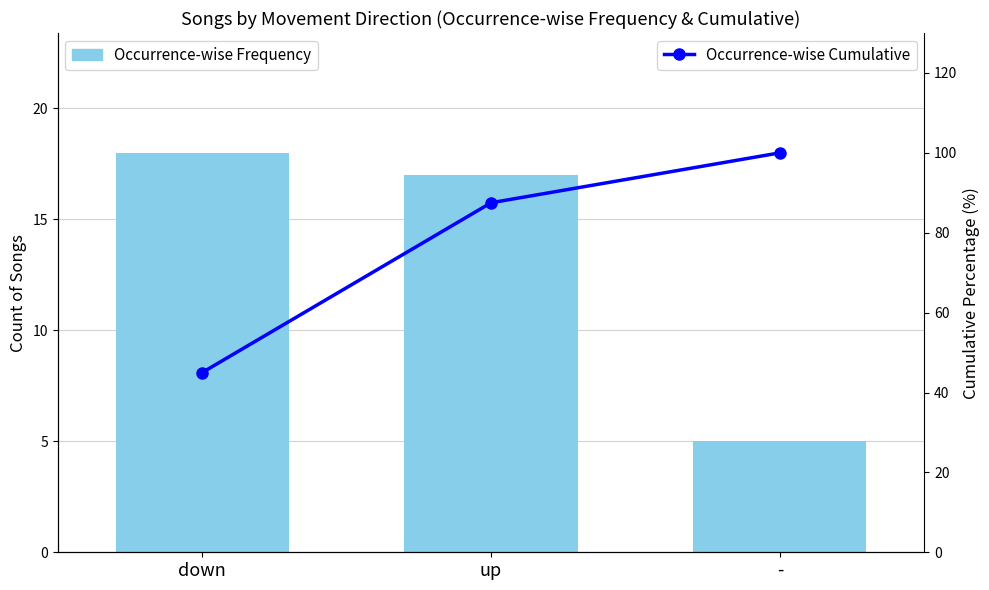

Is it true that Count of Songs equals 7.9 at down?

False